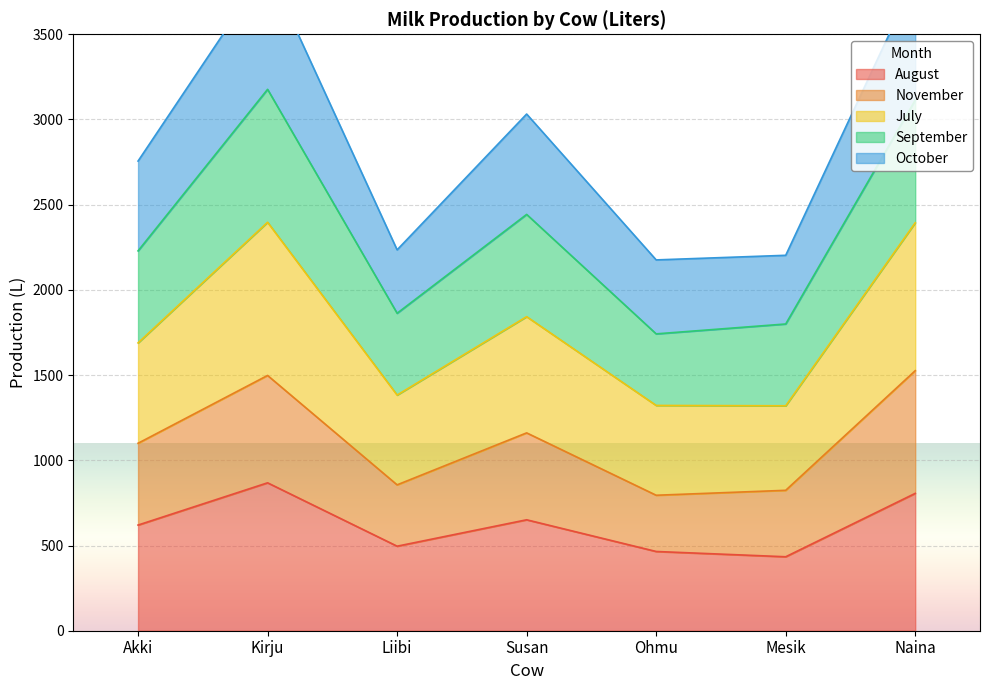

What is the value of the November point at the 4th from the left?

1161